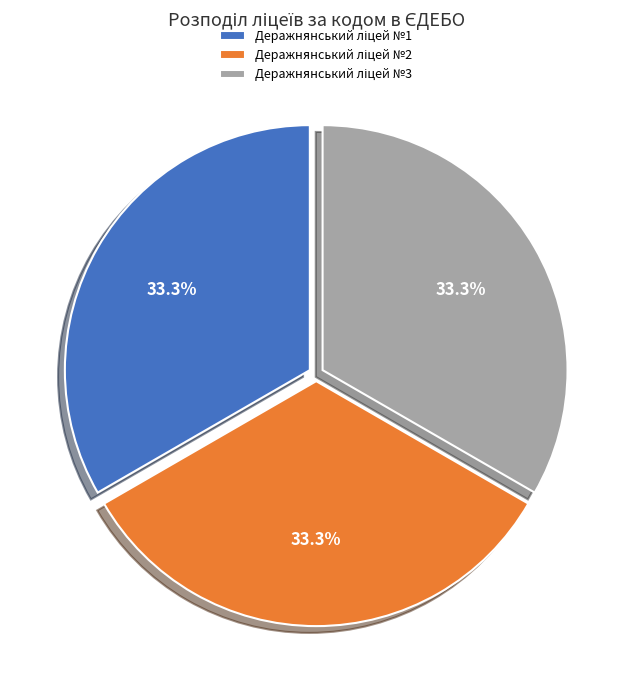

Is there a majority slice in this chart?

No